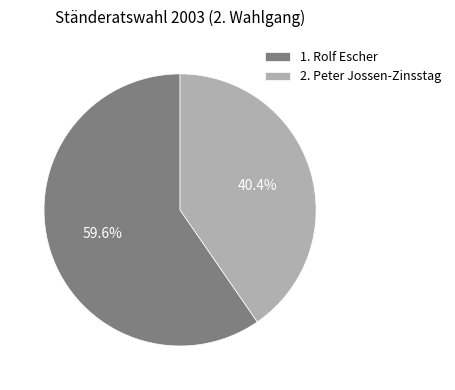

What is the largest slice in the pie chart?

1. Rolf Escher